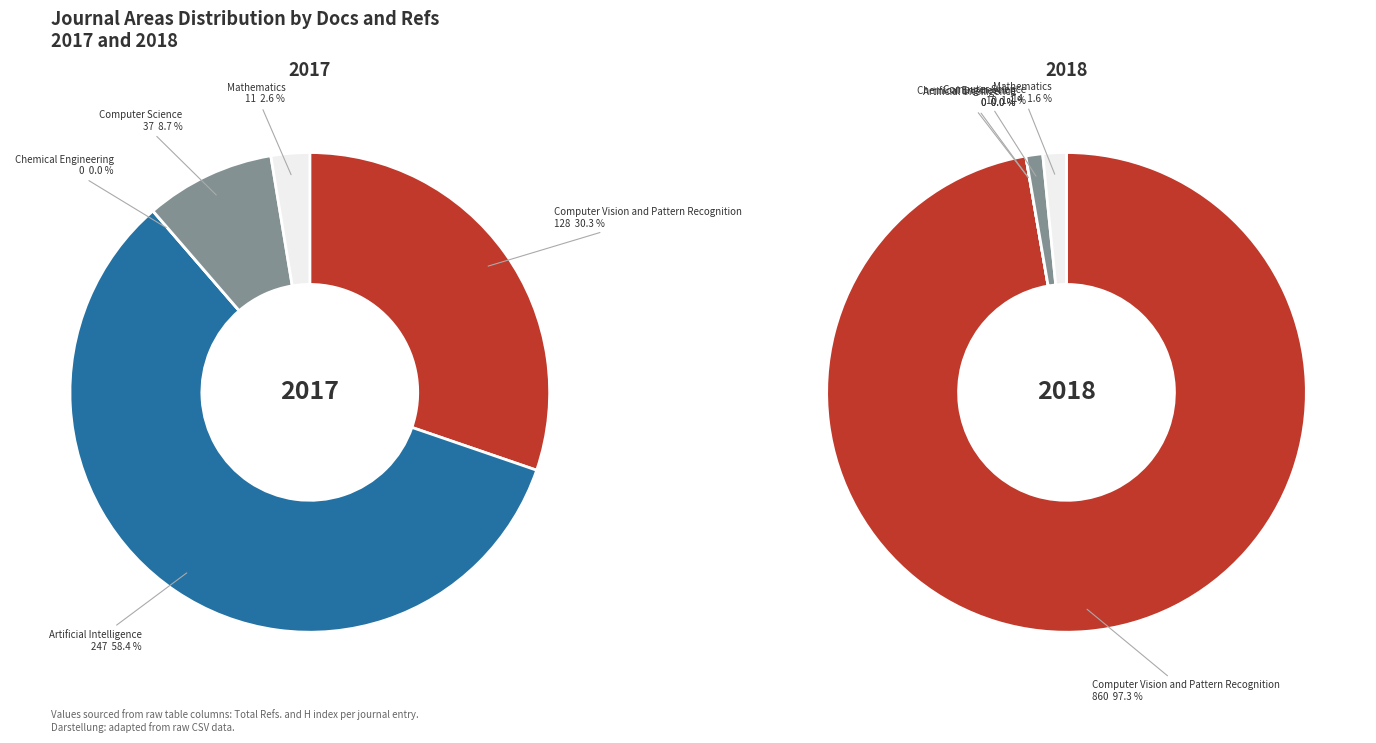

Between Computer Vision and Pattern Recognition and Chemical Engineering, which is larger?

Computer Vision and Pattern Recognition